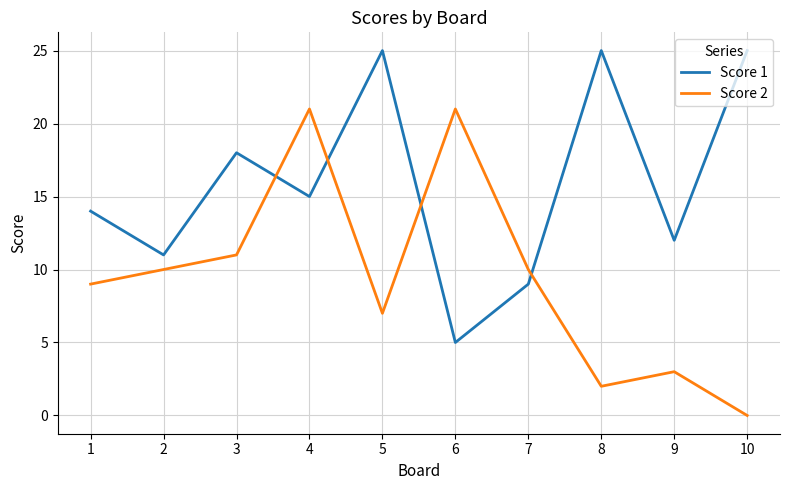

Is this an area chart (filled region under the line)?

No